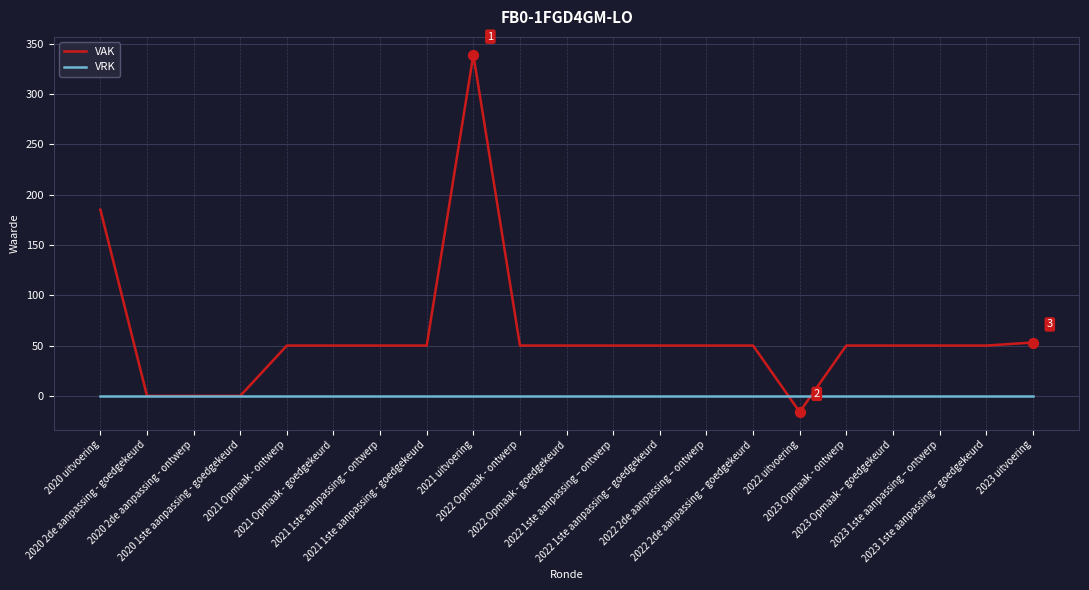

Which series has the largest range (max minus min)?

VAK